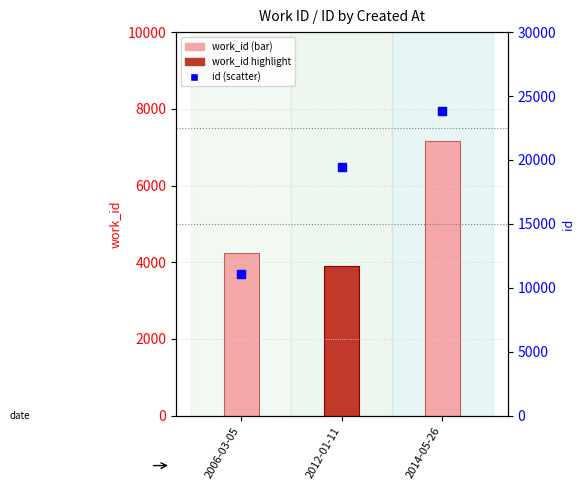

Which series contains the highest Y value?

id